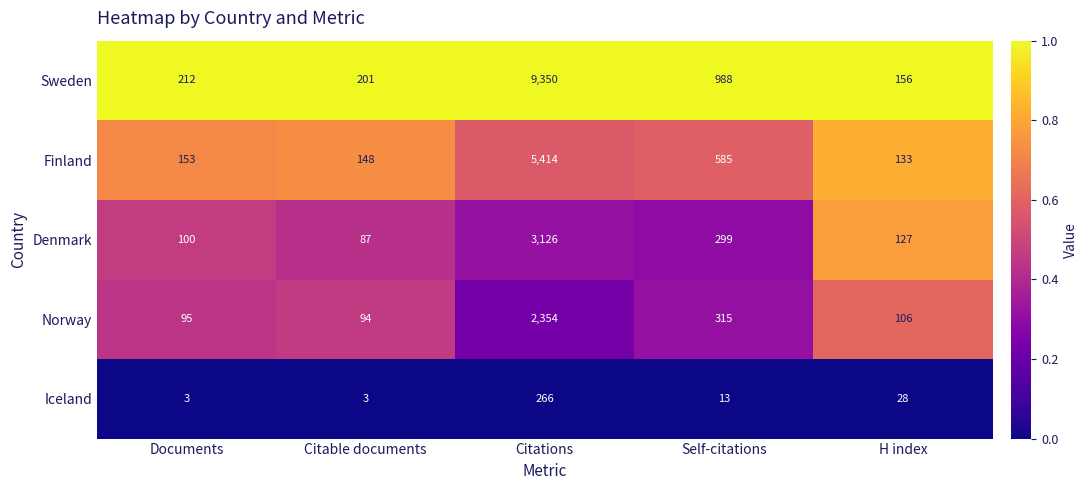

Which series has the largest range (max minus min)?

Sweden